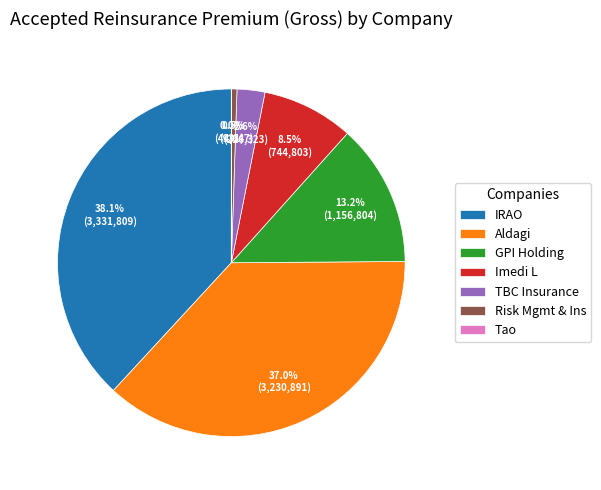

Does IRAO account for over 50% of the chart?

No